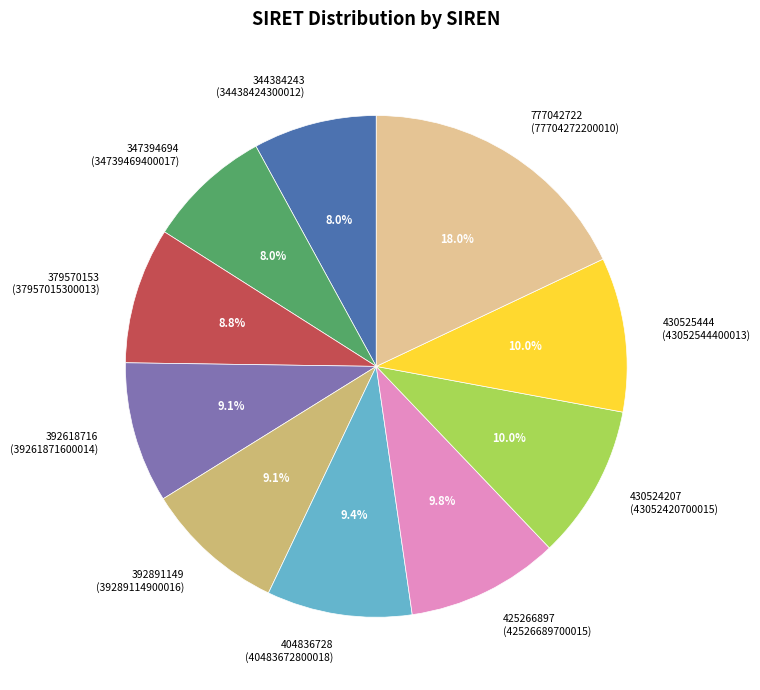

Is there a majority slice in this chart?

No